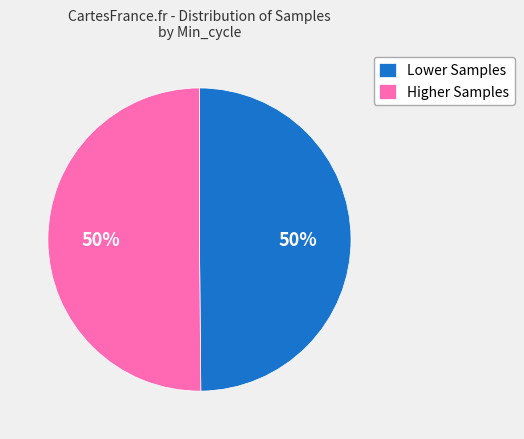

Combined, do Lower Samples and Higher Samples account for over 50%?

Yes